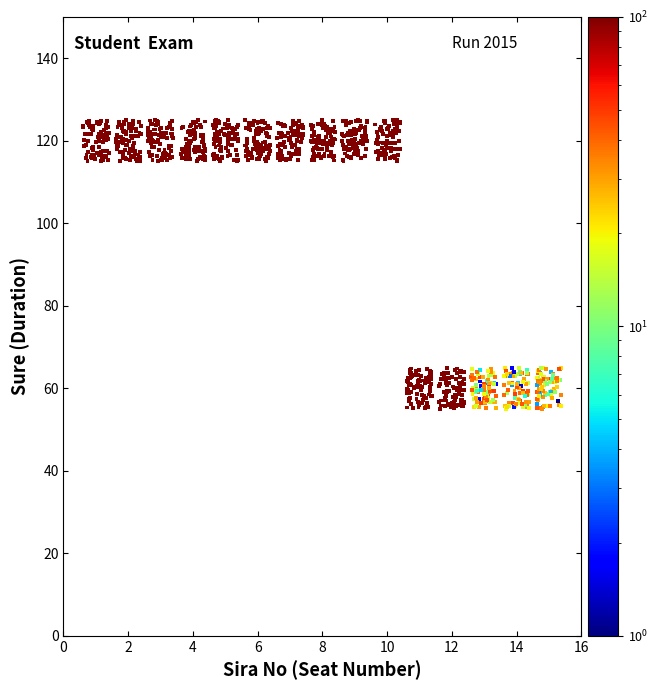

What is the range of Y values (max minus min)?

69.9